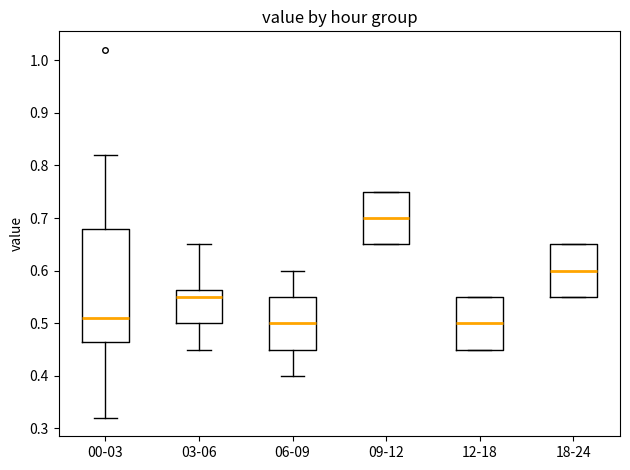

Where does the median line of the box for 06-09 sit on the y-axis? The values are not printed on the chart, so give them approximately, as read against the axis.

0.50